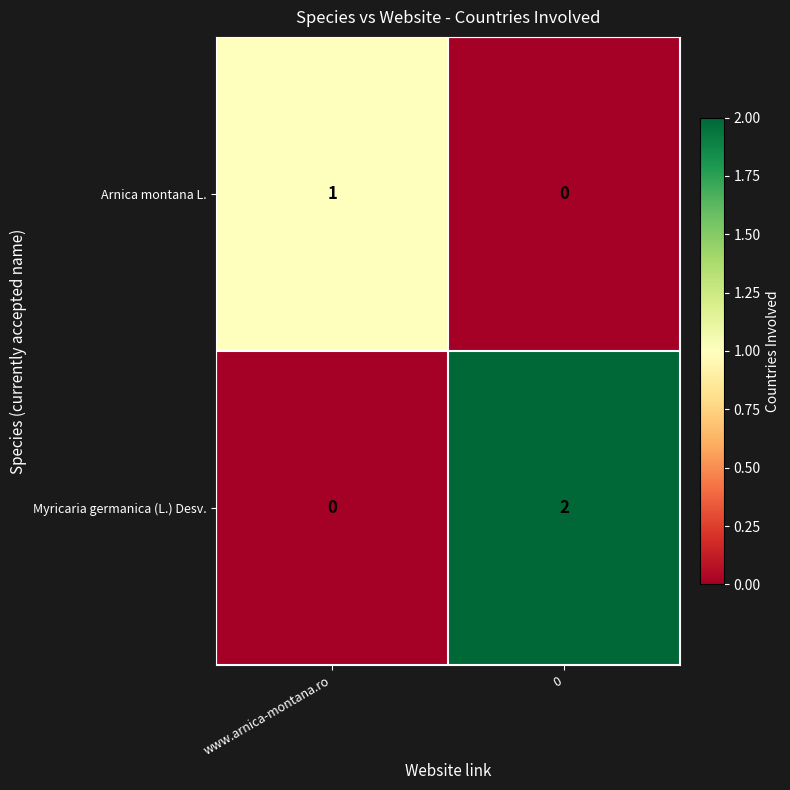

True or false: Myricaria germanica (L.) Desv. has a value of 1 at 0.

False